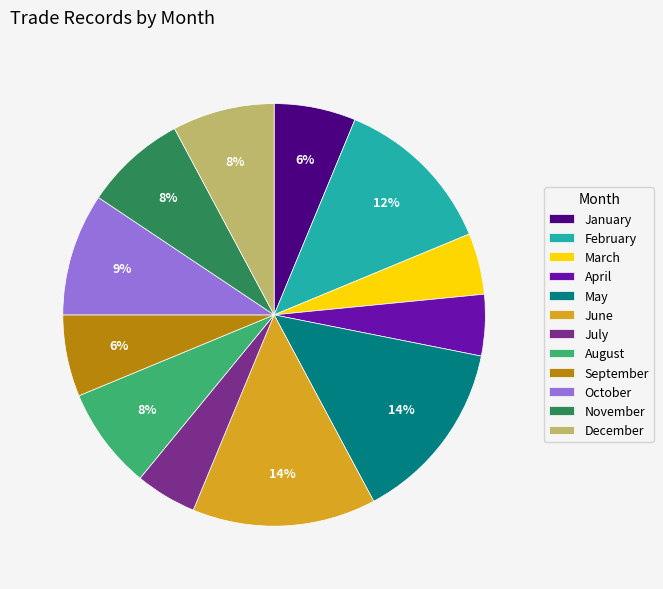

Is July the majority of the pie?

No